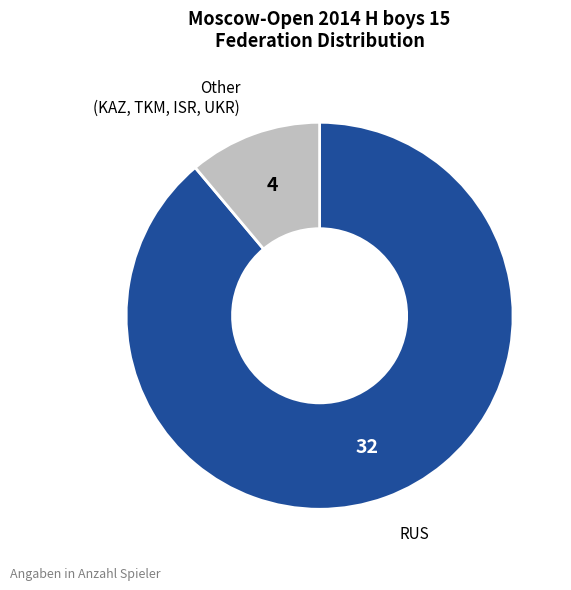

Which category accounts for the majority?

RUS